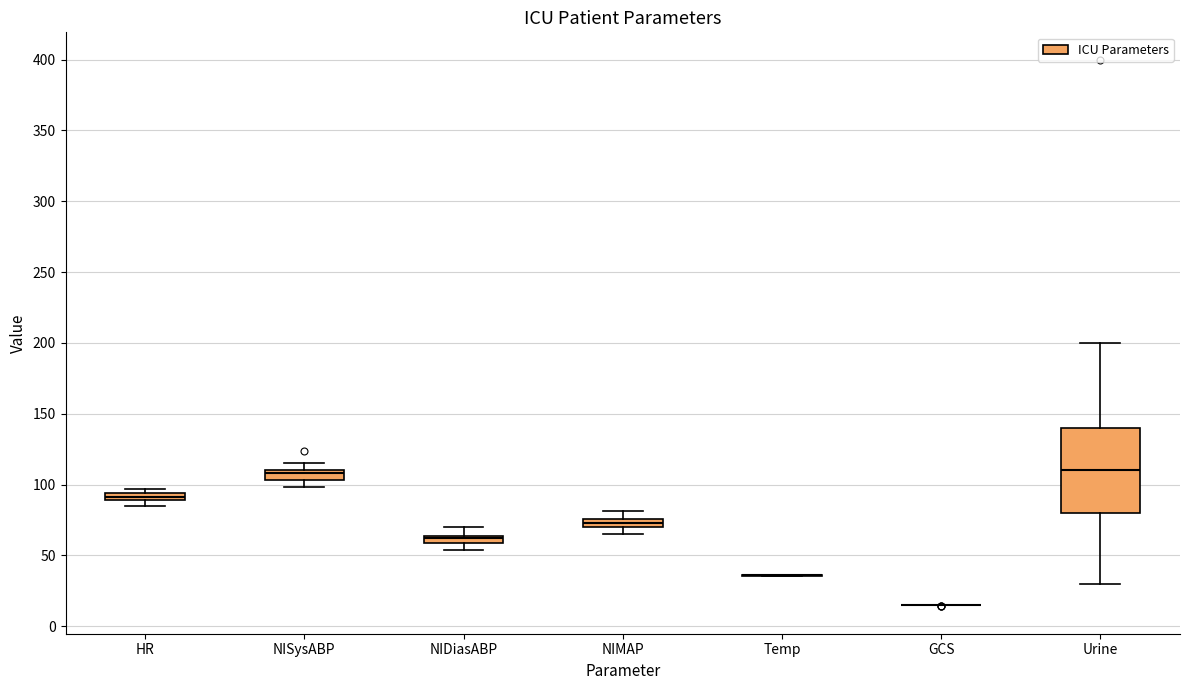

Comparing the boxes themselves (not the whiskers), which one is the tallest?

Urine